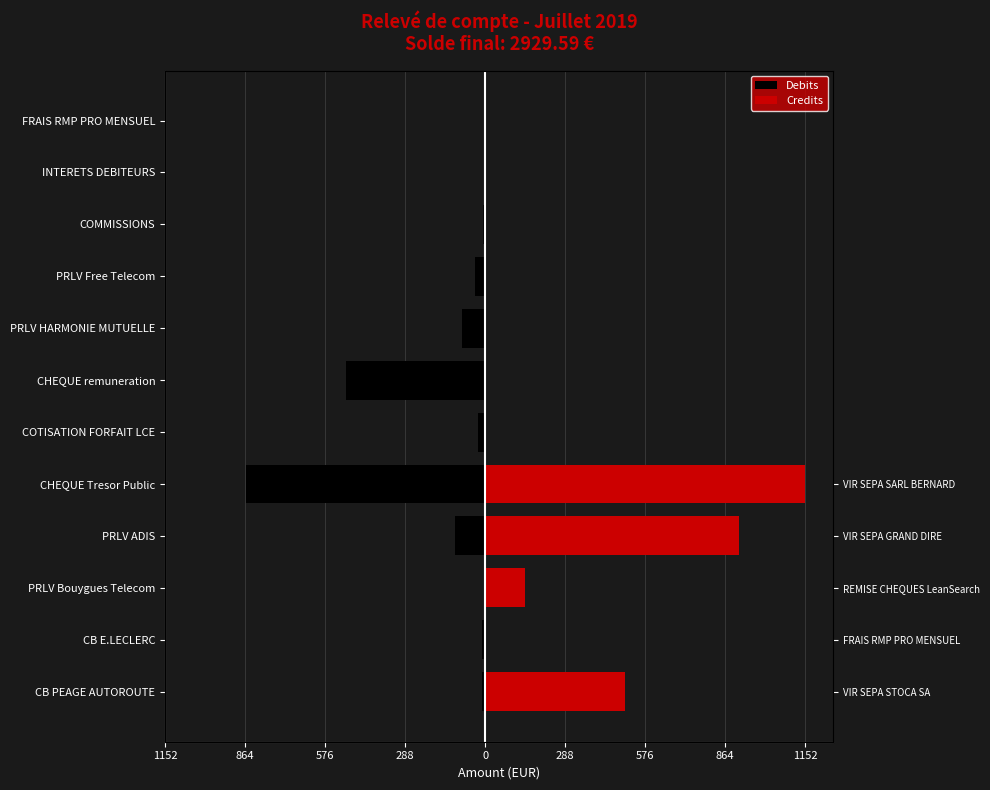

What is the sum of all Debits values?

-1644.9